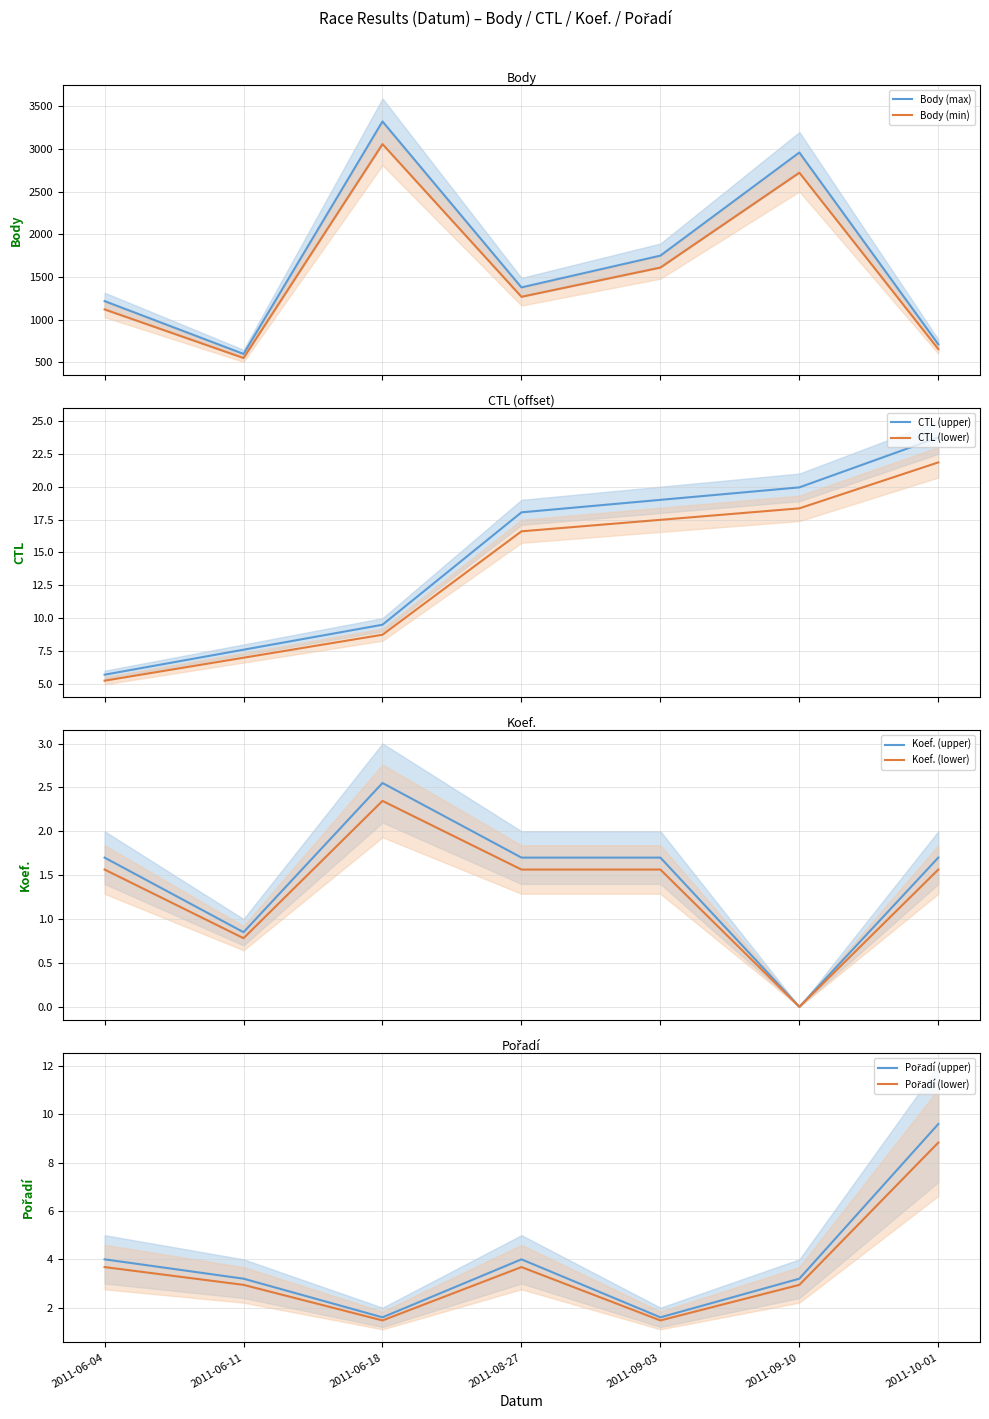

What is the difference between the second highest and minimum values in the Pořadí series?

2.4